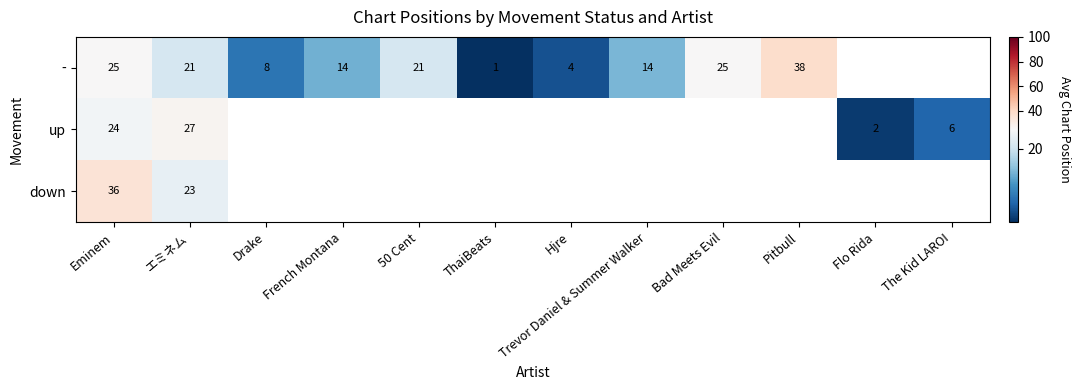

What is the sum of the - values at 50 Cent and French Montana?

35